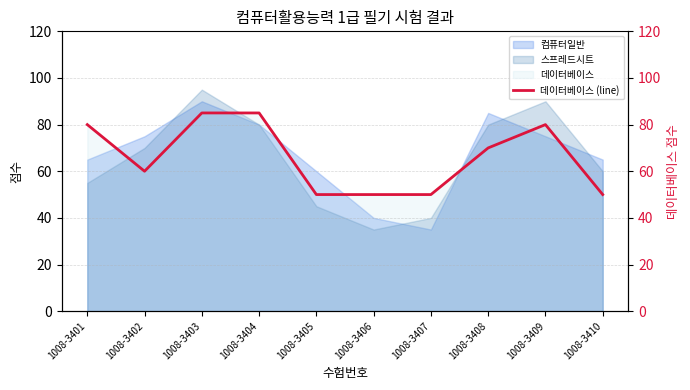

Reading left to right, list all the values displayed in this chart.

80	60	85	85	50	50	50	70	80	50